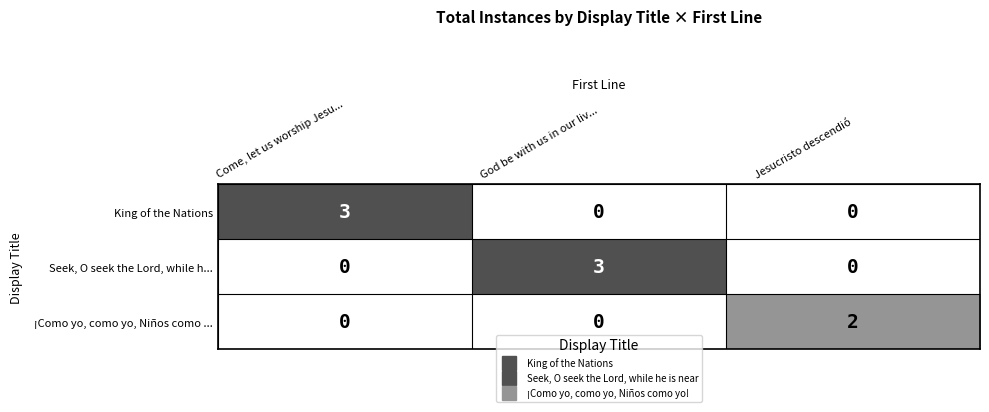

How many data points in King of the Nations are above 0?

1